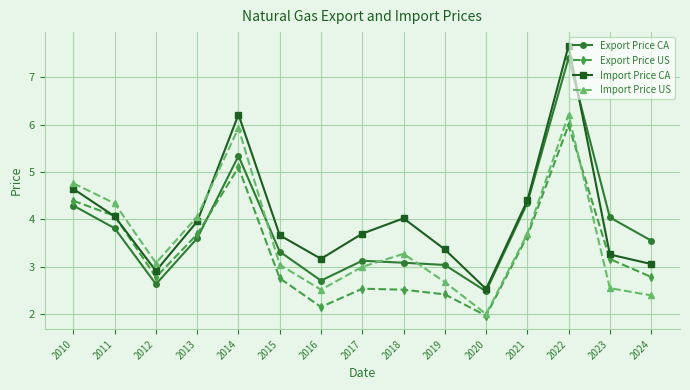

At which category does the chart reach its peak across all series?

2022